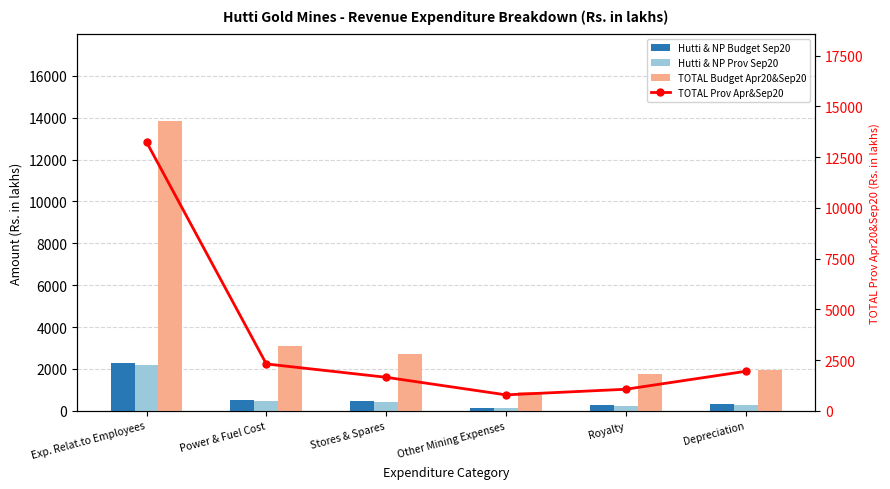

Count the number of data series in this chart.

4